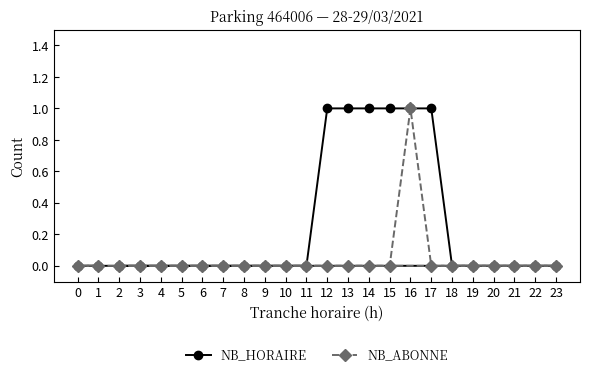

Which series has the largest total across all categories?

NB_HORAIRE